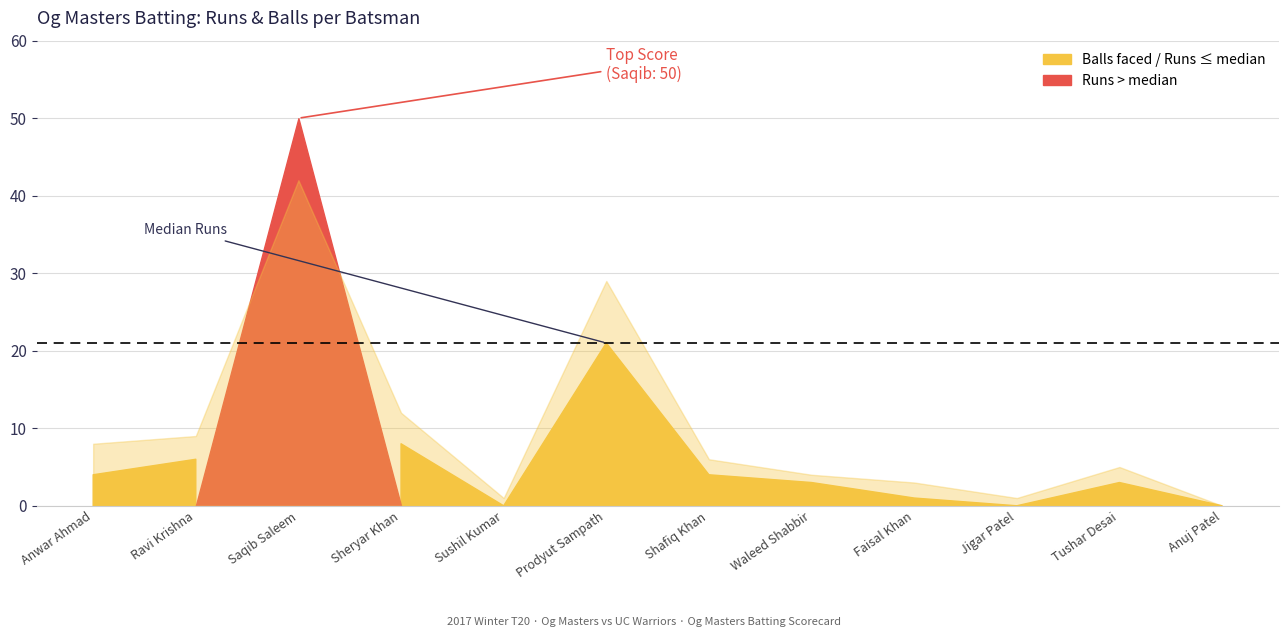

What is the average value of the Runs series?

8